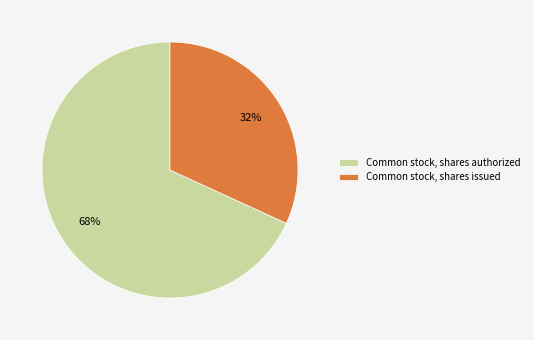

To the nearest percent, what percentage of the pie is Common stock, shares issued?

32%